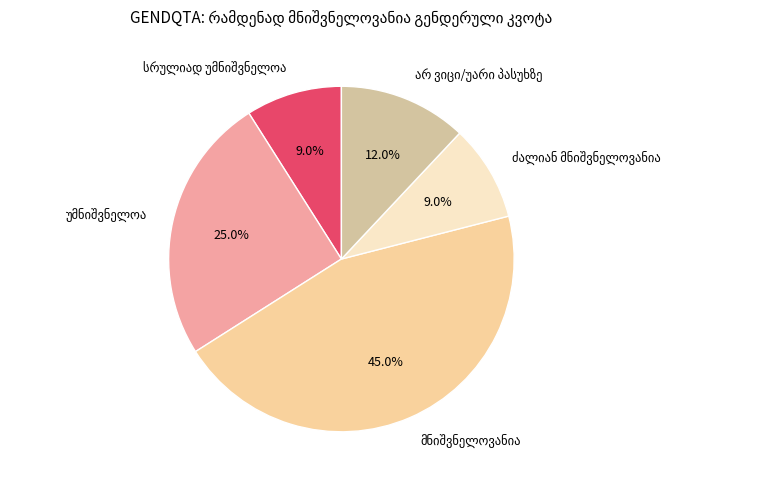

Does any single category account for the majority?

No